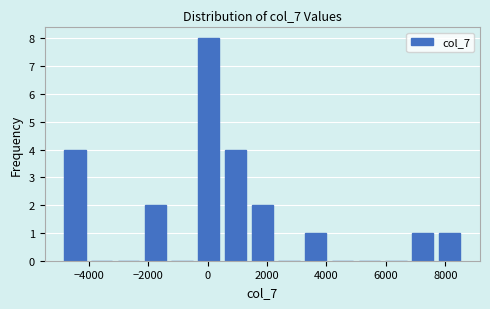

Over which range of the x-axis is the bar tallest?

-400 to 400